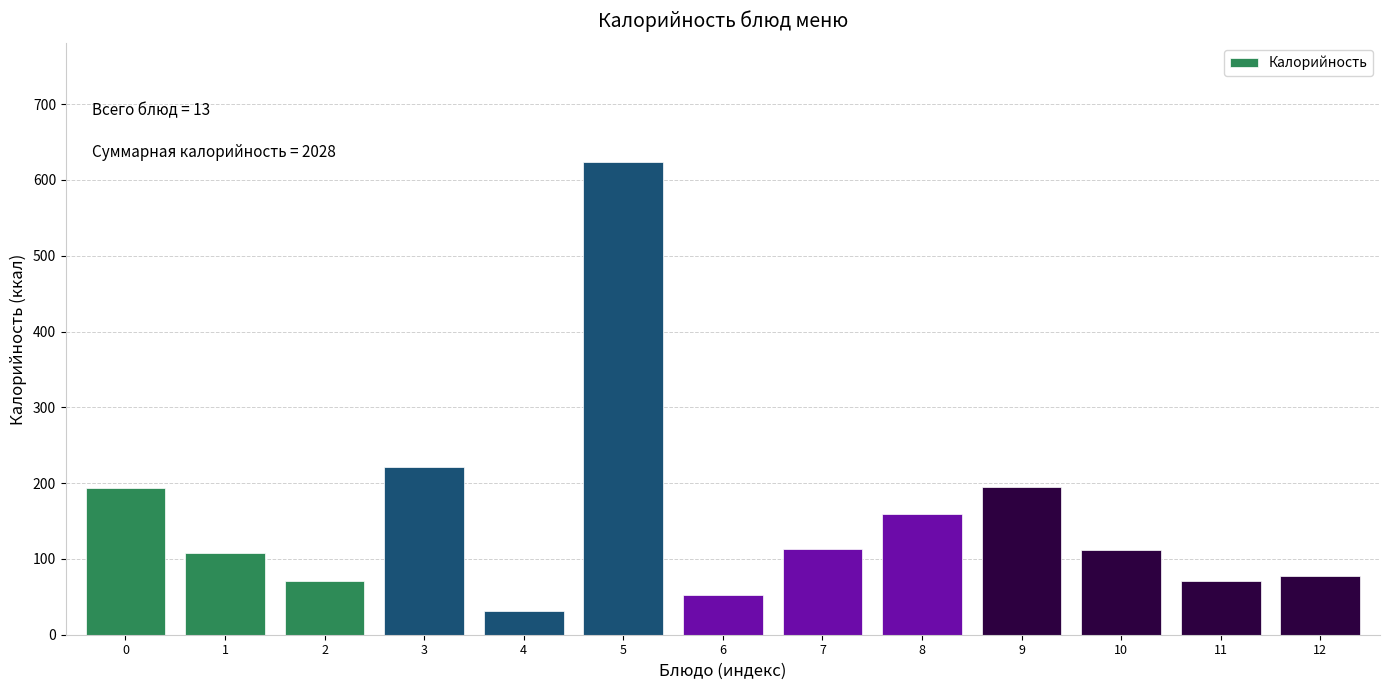

What is the difference between the maximum and second lowest values?

572